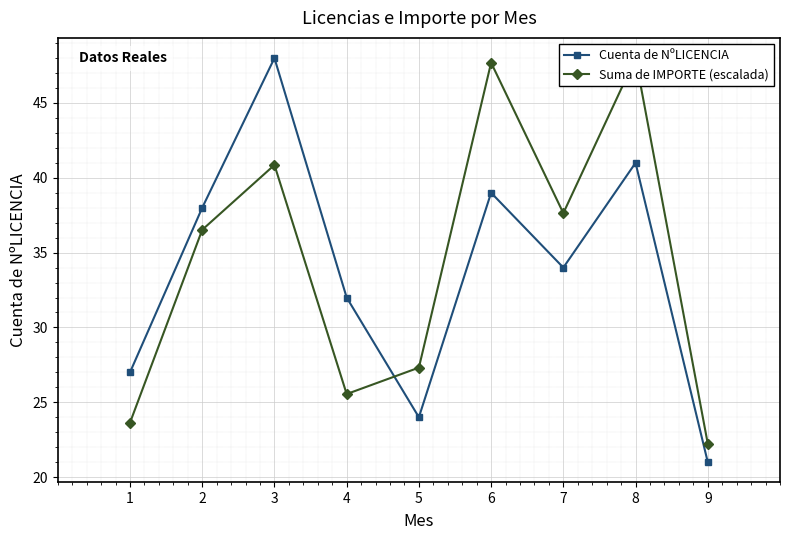

How many data points in Suma de IMPORTE (escalada) are above 36?

5